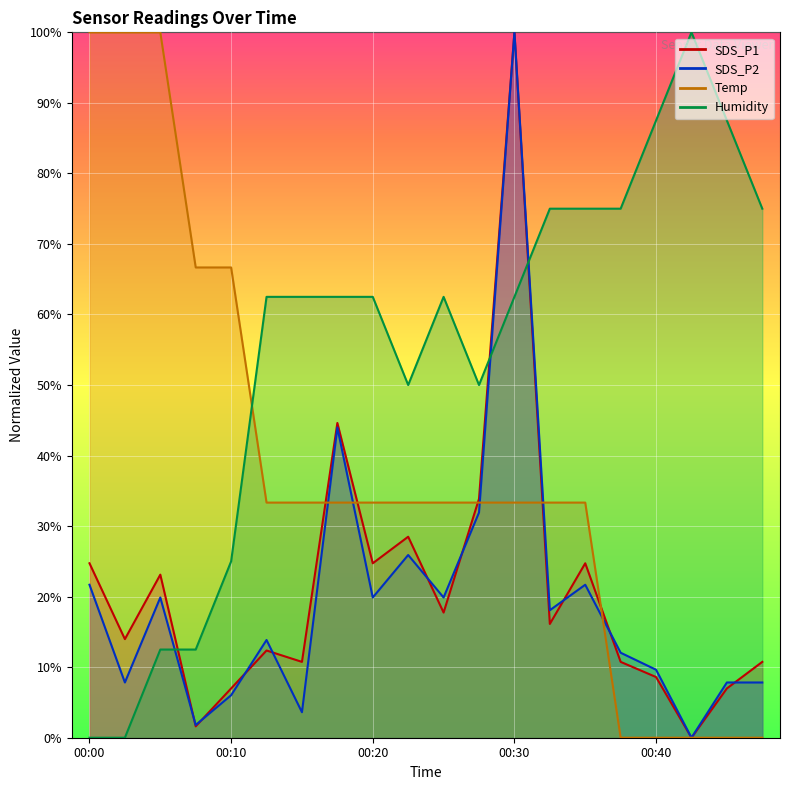

The SDS_P2 series shows -54.9 at 00:43. True or false?

False